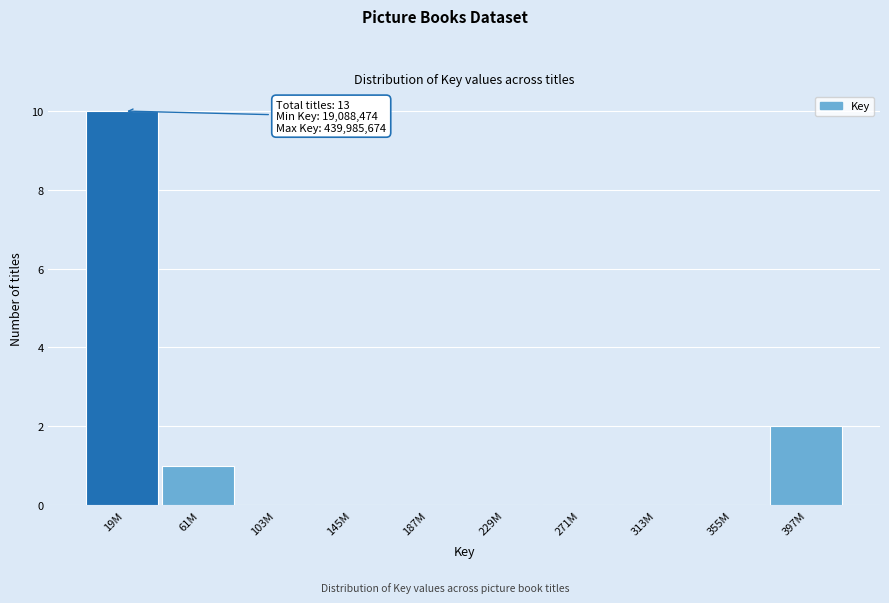

Reading left to right, what are all the values shown in this chart?

19M=10	61M=1	103M=0	145M=0	187M=0	229M=0	271M=0	313M=0	355M=0	397M=2